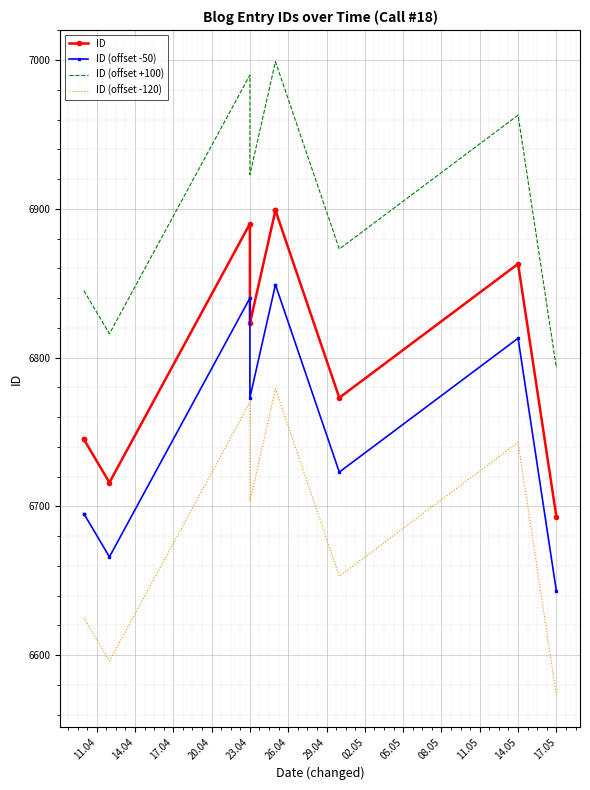

What is the minimum value shown in the chart?

6573